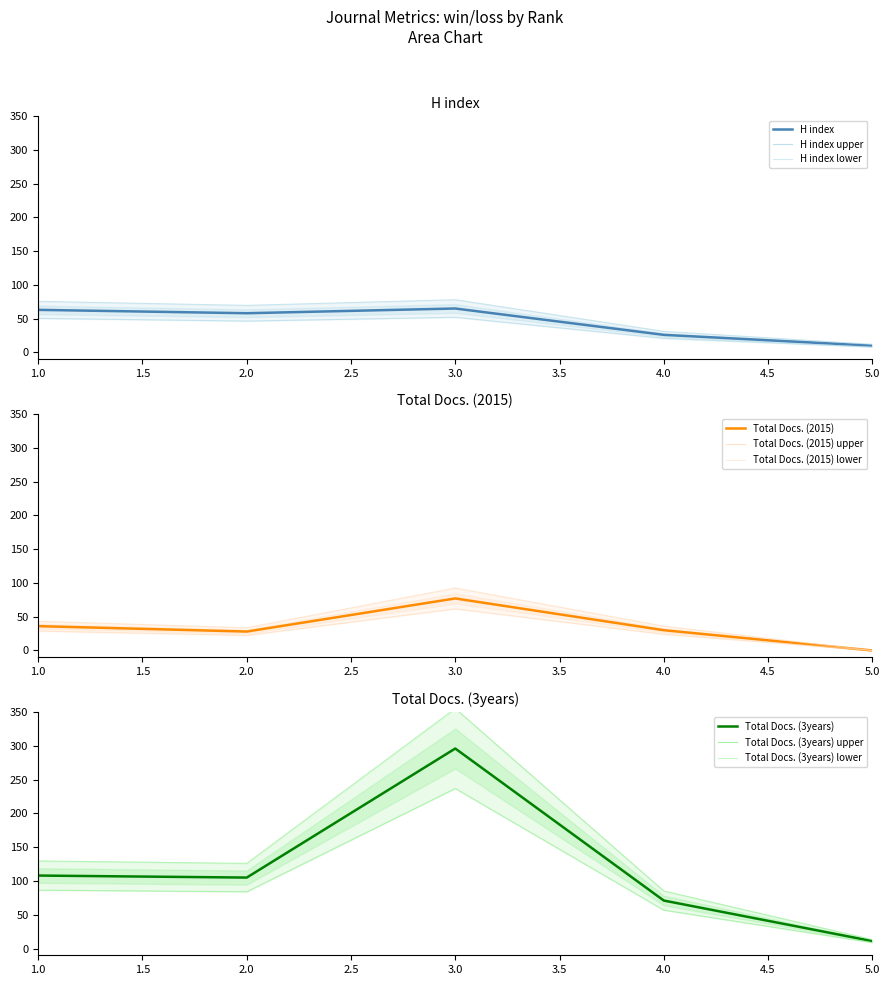

Is the value of Total Docs. (2015) at 3 greater than the value of H index at 4?

Yes